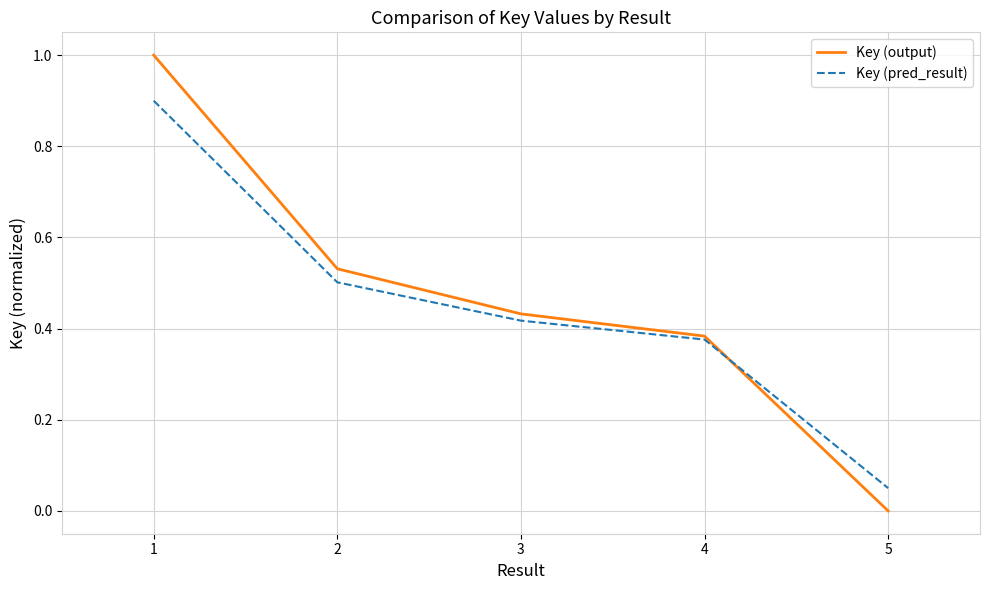

What are all the series names shown in the legend?

Key (output), Key (pred_result)